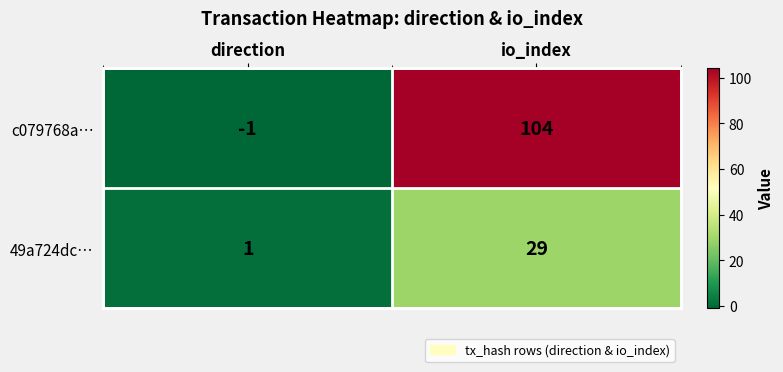

At how many categories does at least one series exceed 63?

1